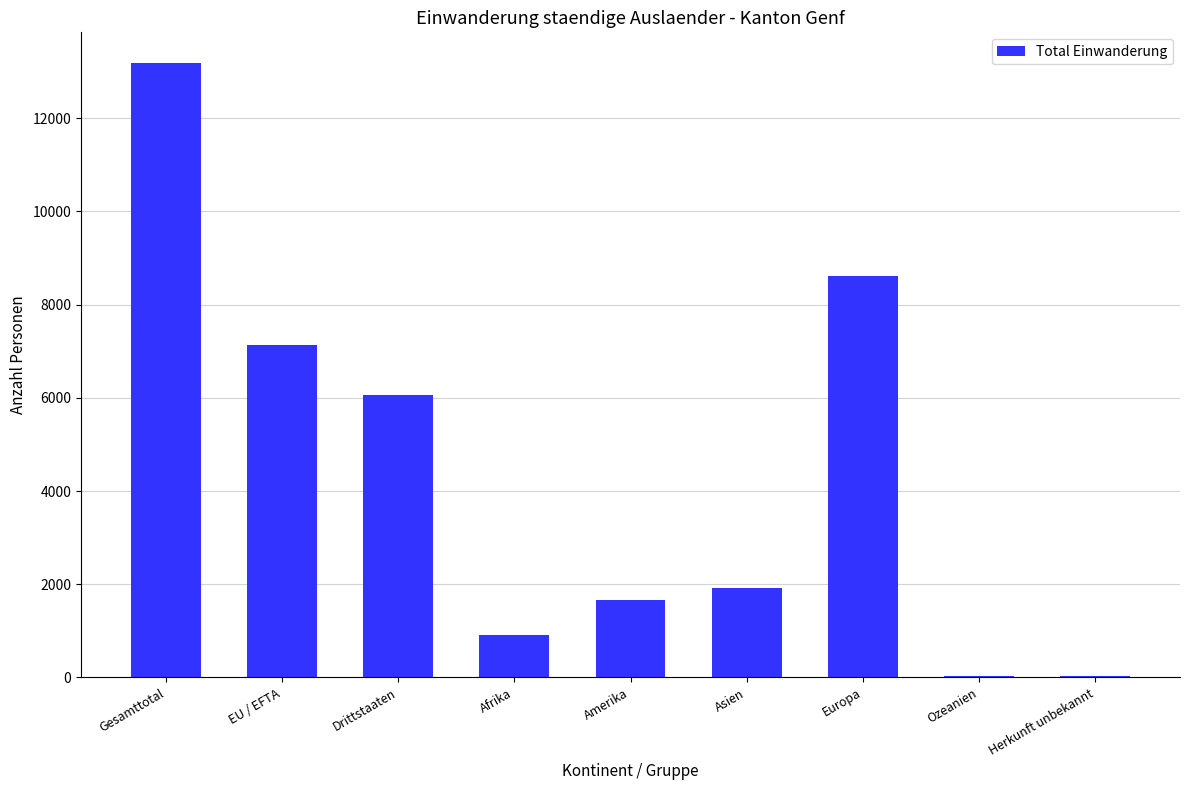

What is the sum of the values at Drittstaaten and Gesamttotal?

19238